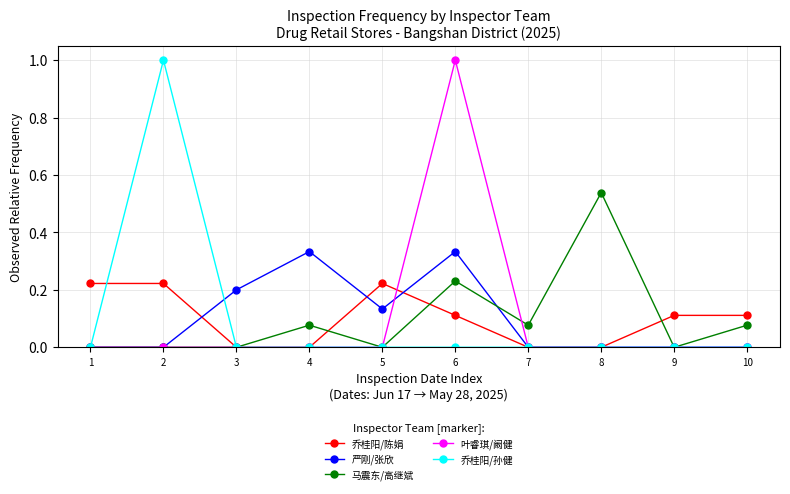

Is this an area chart (filled region under the line)?

No